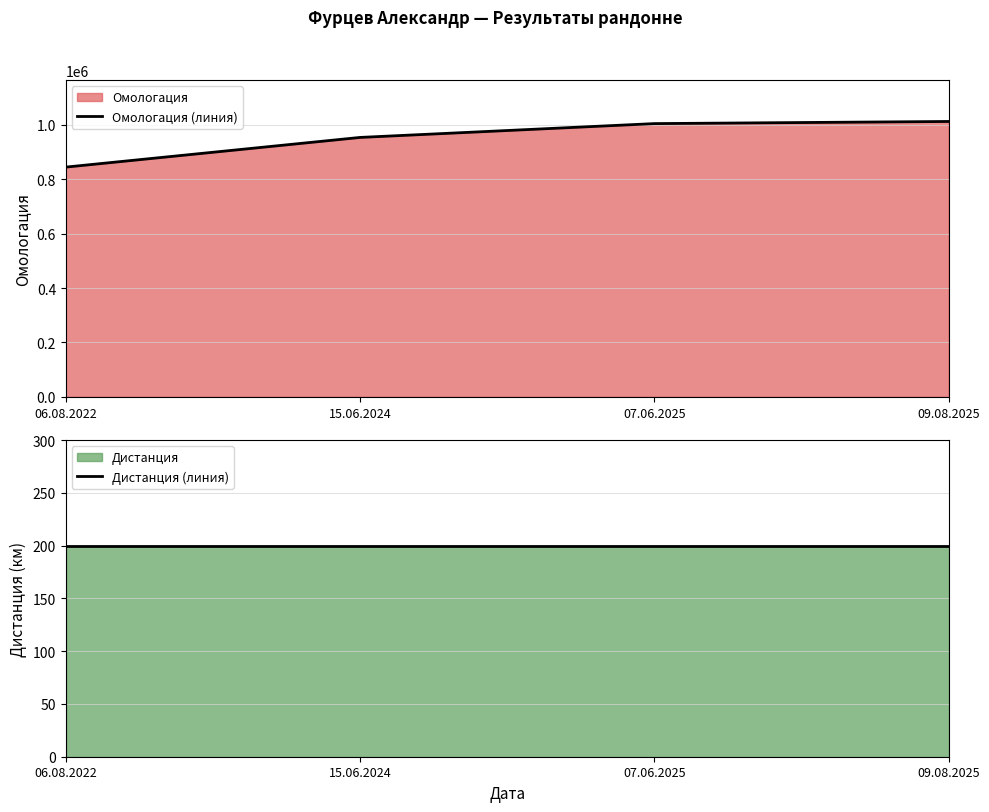

True or false: Дистанция (линия) has more than 2 interior local peaks.

False